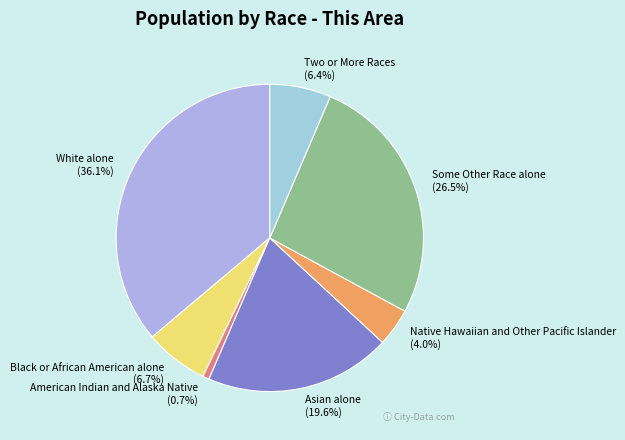

To the nearest percent, what is the average slice percentage?

14%